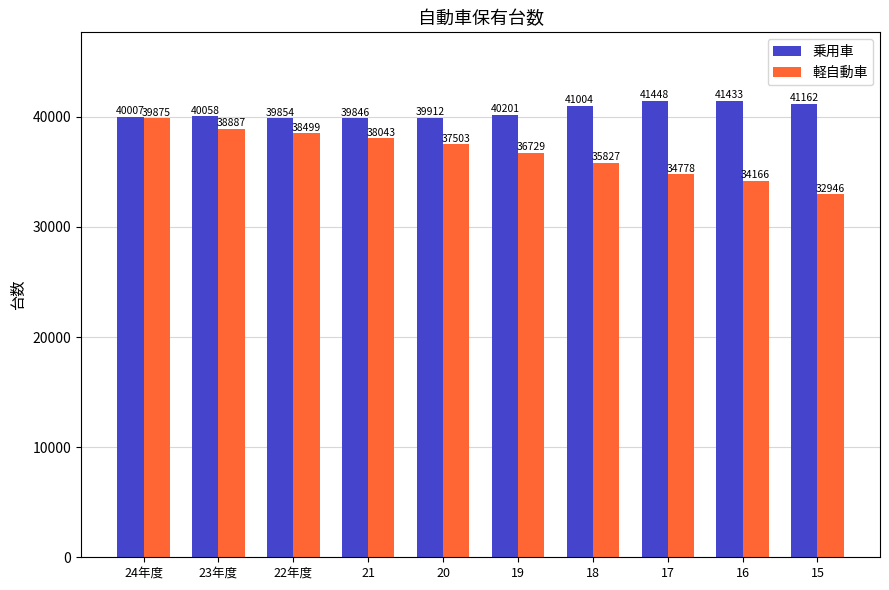

What is the smallest value displayed?

32946